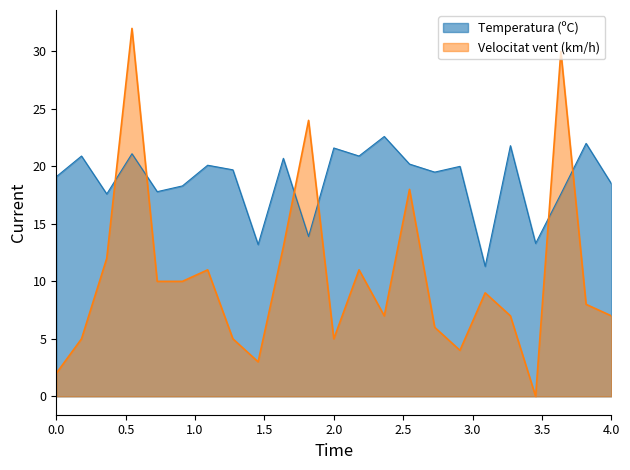

Does the chart display data point markers on the line(s)?

No